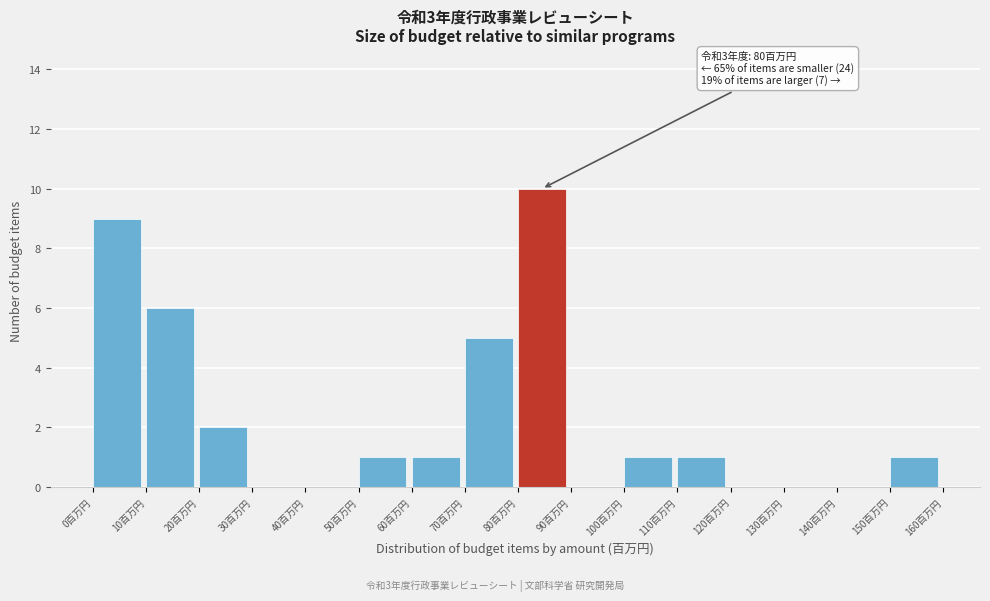

Over which range of the x-axis is the bar tallest?

80 to 90